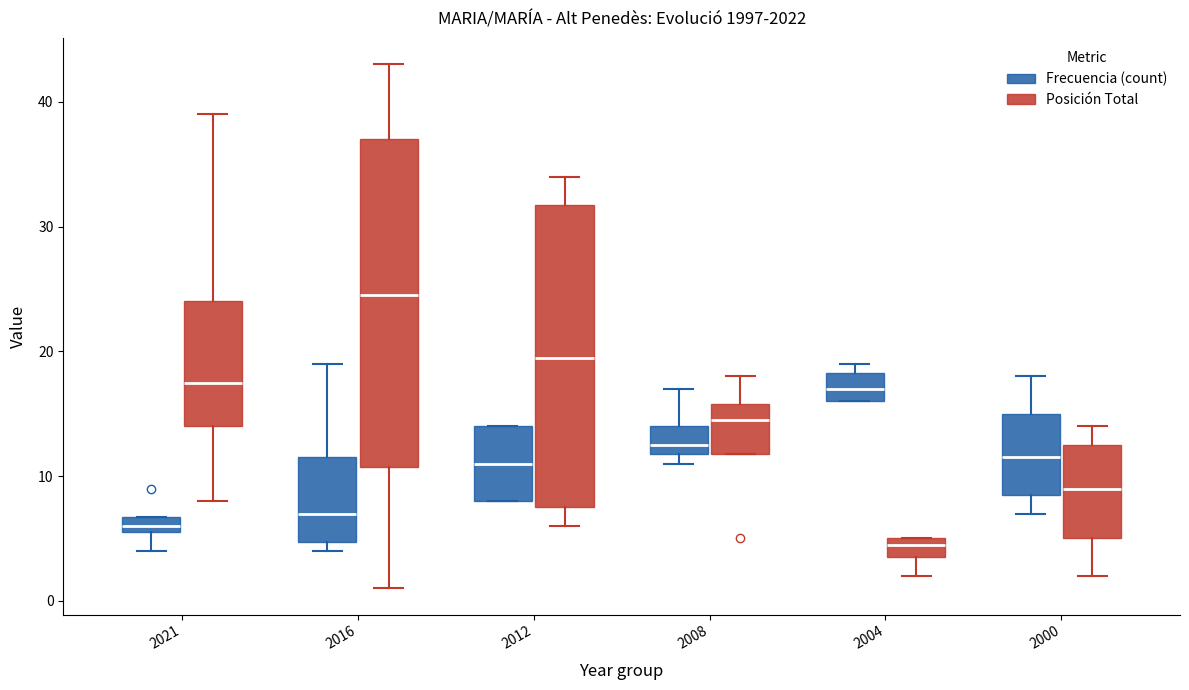

Which box is the tallest, from its lower edge to its upper edge?

2016 (Posición Total)